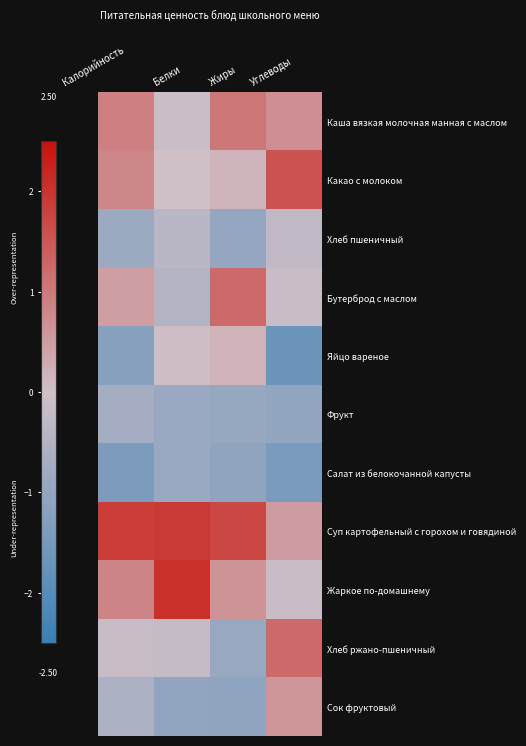

What is the difference between the highest and lowest values at Жиры?

2.8